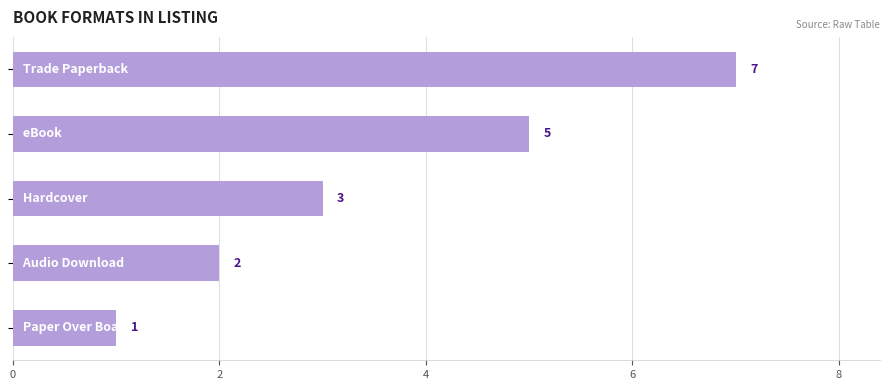

What is the value of the 5th bar from the top?

1